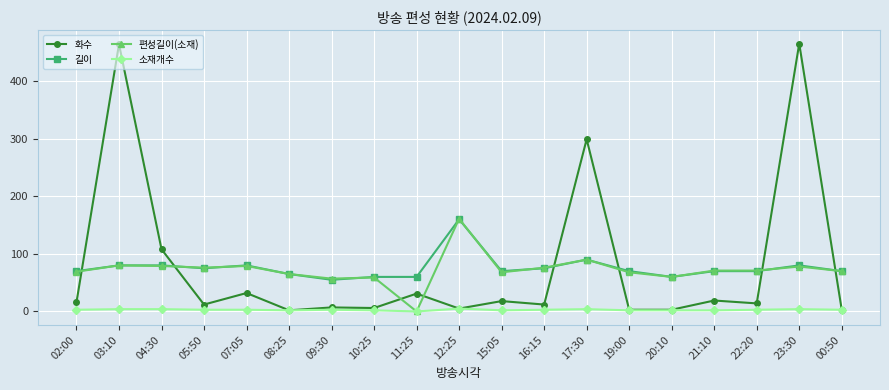

How many data points in 편성길이(소재) are less than 71?

9